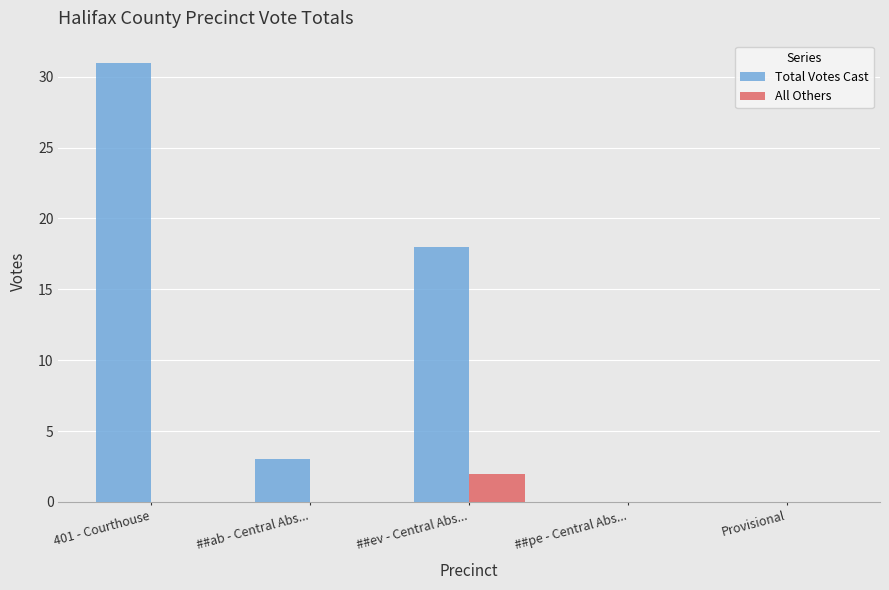

How many groups of bars are there?

5